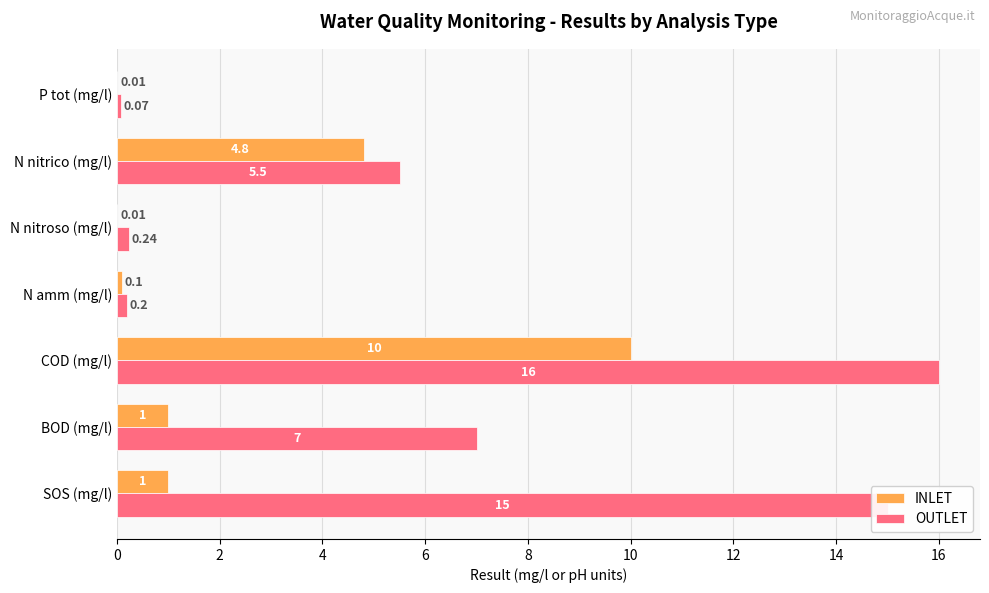

Which series has the largest range (max minus min)?

OUTLET